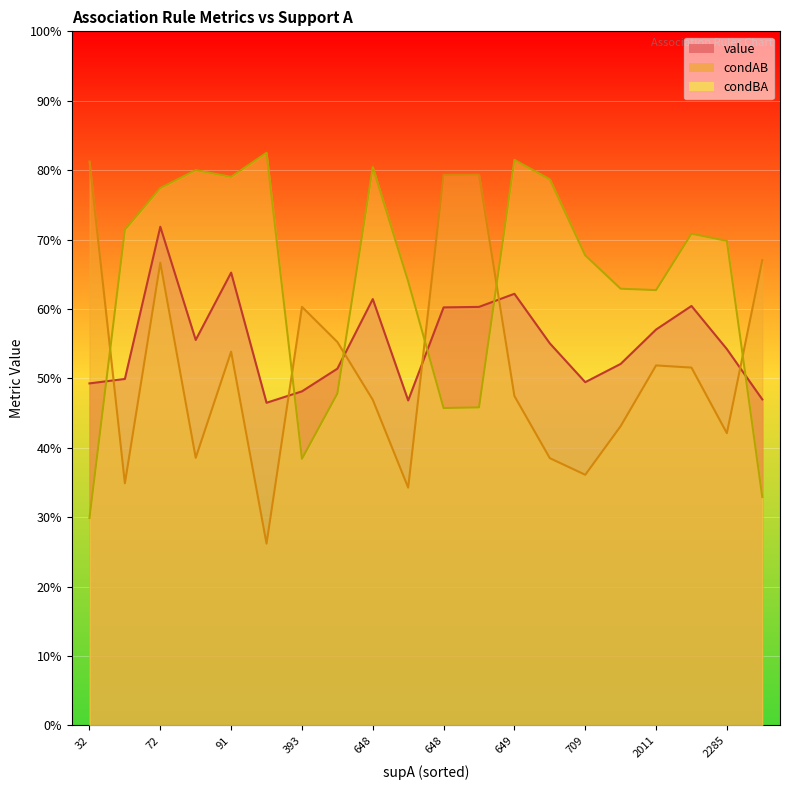

What is the spread (max minus min) of values at 649?

0.3